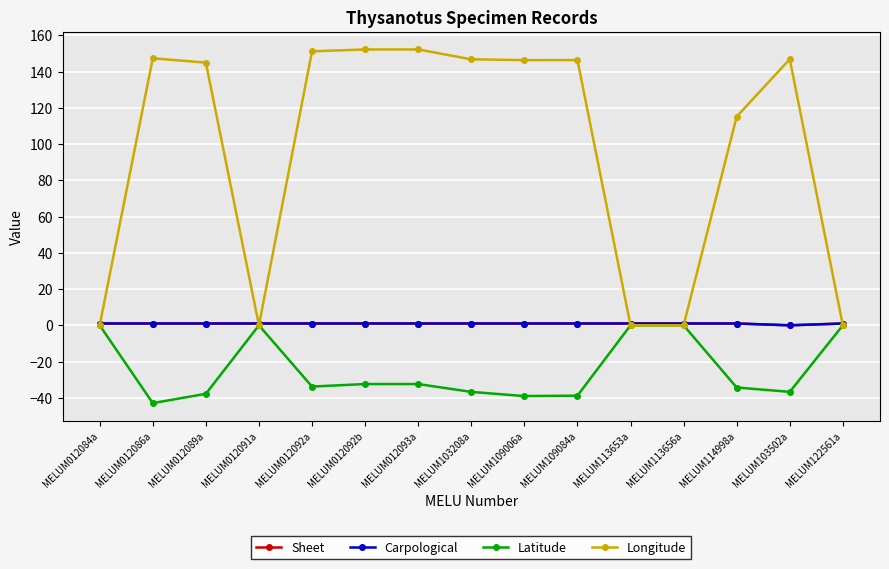

Reading right to left, list all the values displayed in this chart.

Sheet: 1.0	0.0	1.0	1.0	1.0	1.0	1.0	1.0	1.0	1.0	1.0	1.0	1.0	1.0	1.0
Carpological: 1.0	0.0	1.0	1.0	1.0	1.0	1.0	1.0	1.0	1.0	1.0	1.0	1.0	1.0	1.0
Latitude: 0.0	-36.7	-34.3	0.0	0.0	-38.8	-39.0	-36.7	-32.4	-32.4	-33.8	0.0	-37.8	-42.9	0.0
Longitude: 0.0	146.8	115.2	0.0	0.0	146.4	146.3	146.8	152.2	152.2	151.2	0.0	144.9	147.3	0.0